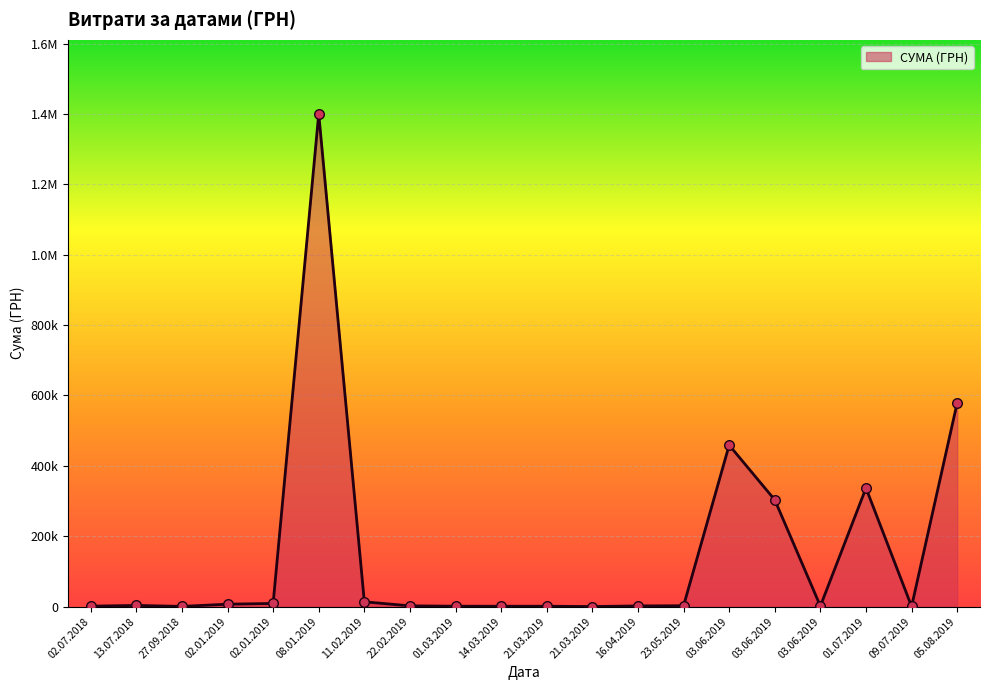

Is this an area chart (filled region under the line)?

Yes